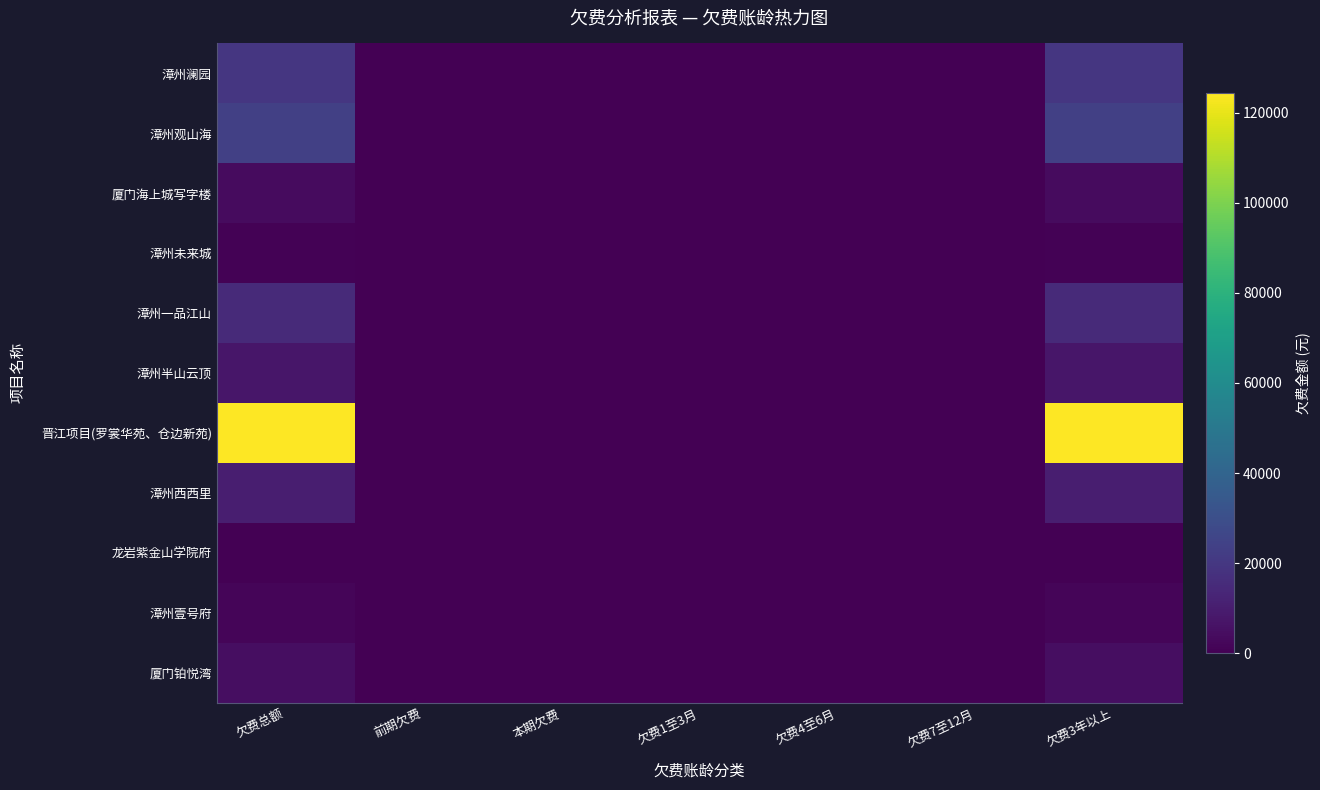

Reading left to right, transcribe all the data shown in this chart.

漳州澜园: 欠费总额=19600.8	前期欠费=0.0	本期欠费=0.0	欠费1至3月=0.0	欠费4至6月=0.0	欠费7至12月=0.0	欠费3年以上=19600.8
漳州观山海: 欠费总额=23673.0	前期欠费=0.0	本期欠费=0.0	欠费1至3月=0.0	欠费4至6月=0.0	欠费7至12月=0.0	欠费3年以上=23673.0
厦门海上城写字楼: 欠费总额=3832.5	前期欠费=0.0	本期欠费=0.0	欠费1至3月=0.0	欠费4至6月=0.0	欠费7至12月=0.0	欠费3年以上=3832.5
漳州未来城: 欠费总额=966.1	前期欠费=0.0	本期欠费=0.0	欠费1至3月=0.0	欠费4至6月=0.0	欠费7至12月=0.0	欠费3年以上=966.1
漳州一品江山: 欠费总额=14623.3	前期欠费=0.0	本期欠费=0.0	欠费1至3月=0.0	欠费4至6月=0.0	欠费7至12月=0.0	欠费3年以上=14623.3
漳州半山云顶: 欠费总额=7431.2	前期欠费=0.0	本期欠费=0.0	欠费1至3月=0.0	欠费4至6月=0.0	欠费7至12月=0.0	欠费3年以上=7431.2
晋江项目(罗裳华苑、仓边新苑): 欠费总额=124443.2	前期欠费=0.0	本期欠费=0.0	欠费1至3月=0.0	欠费4至6月=0.0	欠费7至12月=0.0	欠费3年以上=124443.2
漳州西西里: 欠费总额=10602.5	前期欠费=0.0	本期欠费=0.0	欠费1至3月=0.0	欠费4至6月=0.0	欠费7至12月=0.0	欠费3年以上=10602.5
龙岩紫金山学院府: 欠费总额=154.3	前期欠费=0.0	本期欠费=0.0	欠费1至3月=0.0	欠费4至6月=0.0	欠费7至12月=0.0	欠费3年以上=154.3
漳州壹号府: 欠费总额=1705.2	前期欠费=0.0	本期欠费=0.0	欠费1至3月=0.0	欠费4至6月=0.0	欠费7至12月=0.0	欠费3年以上=1705.2
厦门铂悦湾: 欠费总额=4573.2	前期欠费=0.0	本期欠费=0.0	欠费1至3月=0.0	欠费4至6月=0.0	欠费7至12月=0.0	欠费3年以上=4573.2